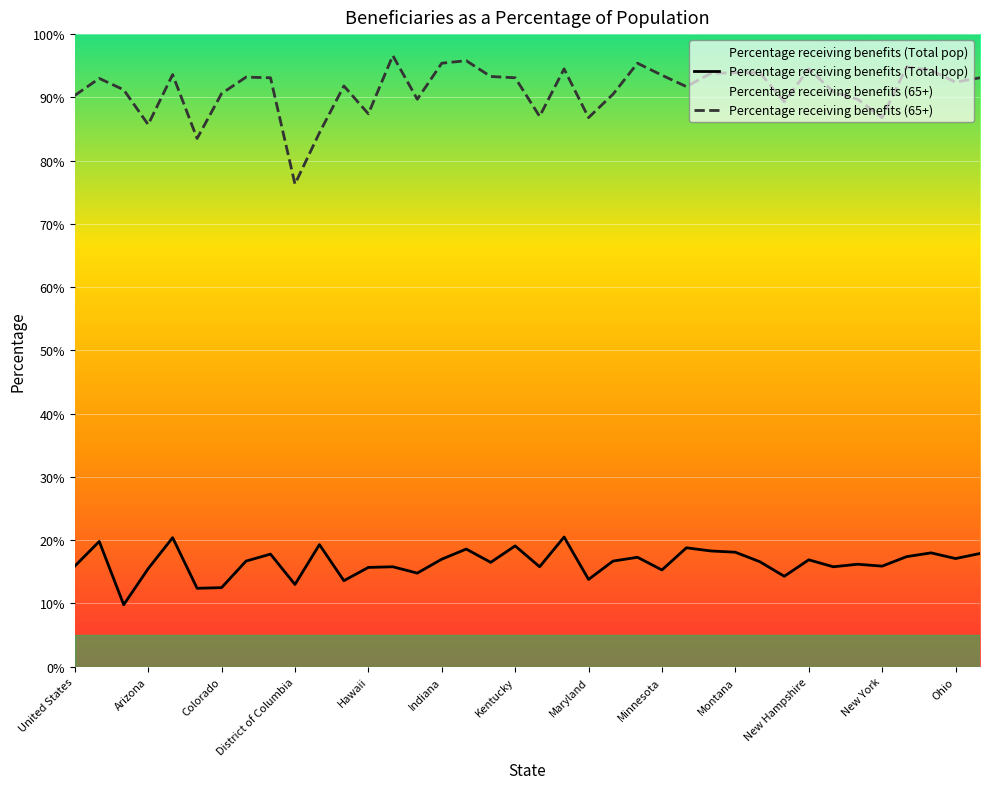

Read the Percentage receiving benefits (65+) value at Hawaii.

87.4